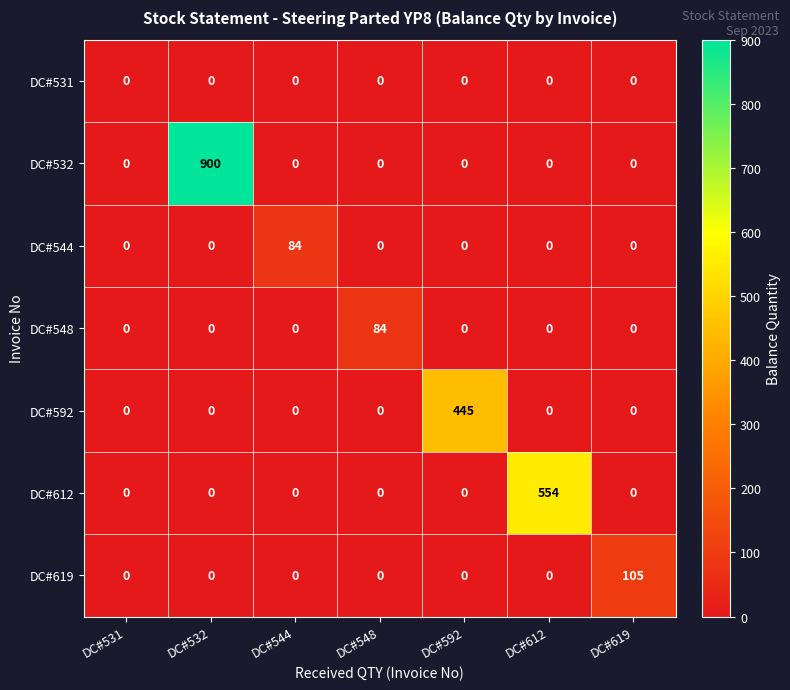

Which category has the highest value in the DC#532 series?

DC#532